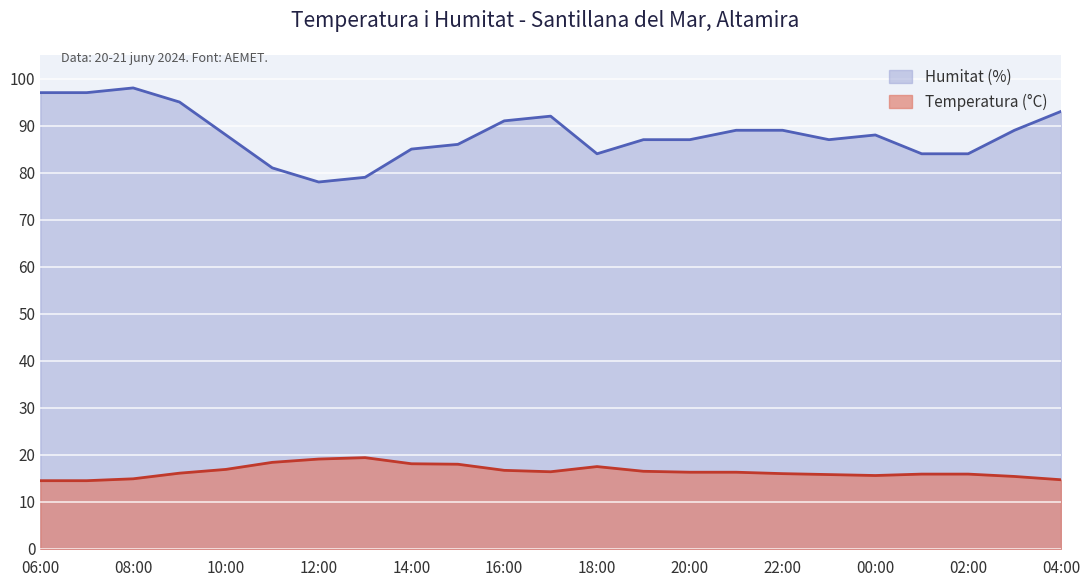

Reading left to right, extract all data points from this chart.

Temperatura (°C): 06:00=14.5	07:00=14.5	08:00=14.9	09:00=16.1	10:00=16.9	11:00=18.4	12:00=19.1	13:00=19.4	14:00=18.1	15:00=18.0	16:00=16.7	17:00=16.4	18:00=17.5	19:00=16.5	20:00=16.3	21:00=16.3	22:00=16.0	23:00=15.8	00:00=15.6	01:00=15.9	02:00=15.9	03:00=15.4	04:00=14.7
Humitat (%): 06:00=97.0	07:00=97.0	08:00=98.0	09:00=95.0	10:00=88.0	11:00=81.0	12:00=78.0	13:00=79.0	14:00=85.0	15:00=86.0	16:00=91.0	17:00=92.0	18:00=84.0	19:00=87.0	20:00=87.0	21:00=89.0	22:00=89.0	23:00=87.0	00:00=88.0	01:00=84.0	02:00=84.0	03:00=89.0	04:00=93.0